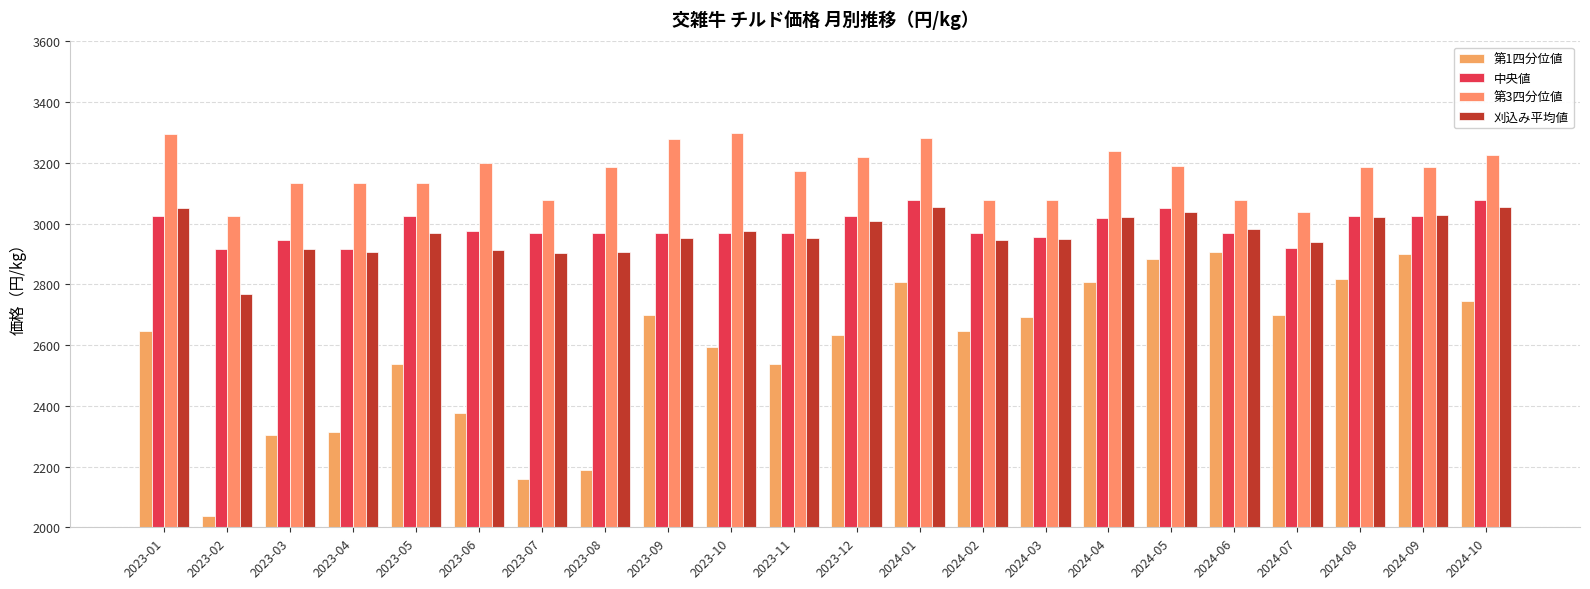

Between 2023-01 and 2023-07, which series saw the biggest shift?

第1四分位値